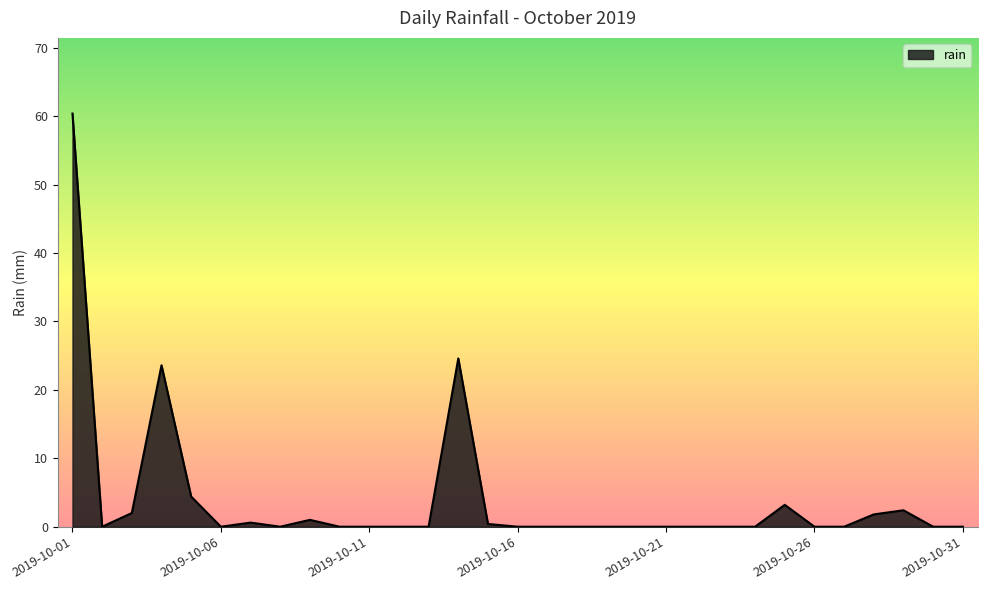

What is the greatest value displayed?

60.4